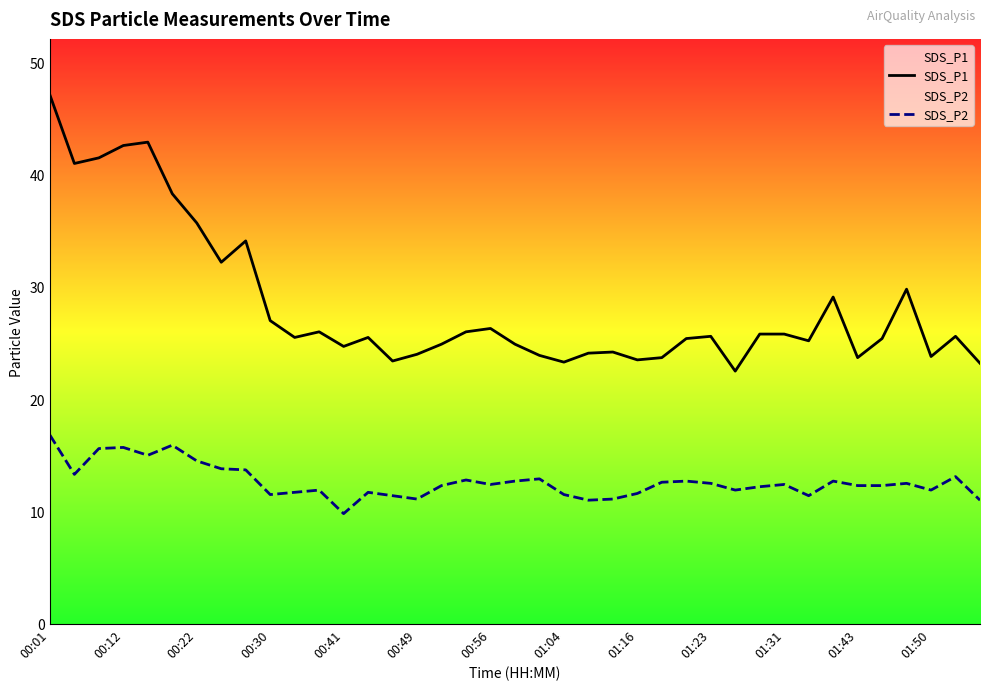

Rank the series by their average value, from highest to lowest.

SDS_P1, SDS_P2